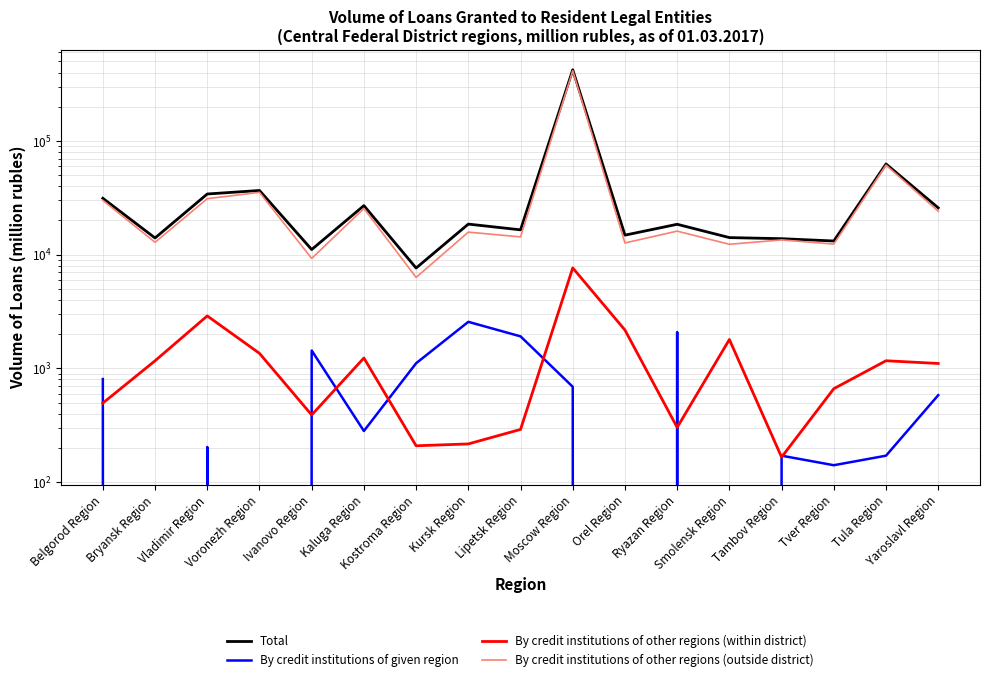

What is the value of the By credit institutions of given region point at the 5th from the left?

1438